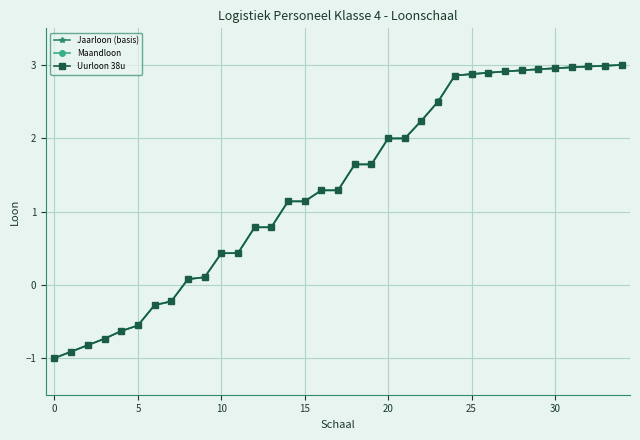

What is the value of the Jaarloon (basis) point at the 28th from the left?

2.9